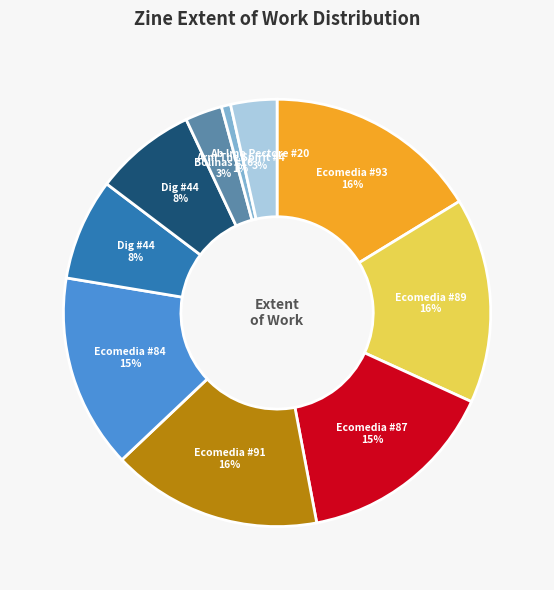

To the nearest percent, what is the average slice percentage?

10%